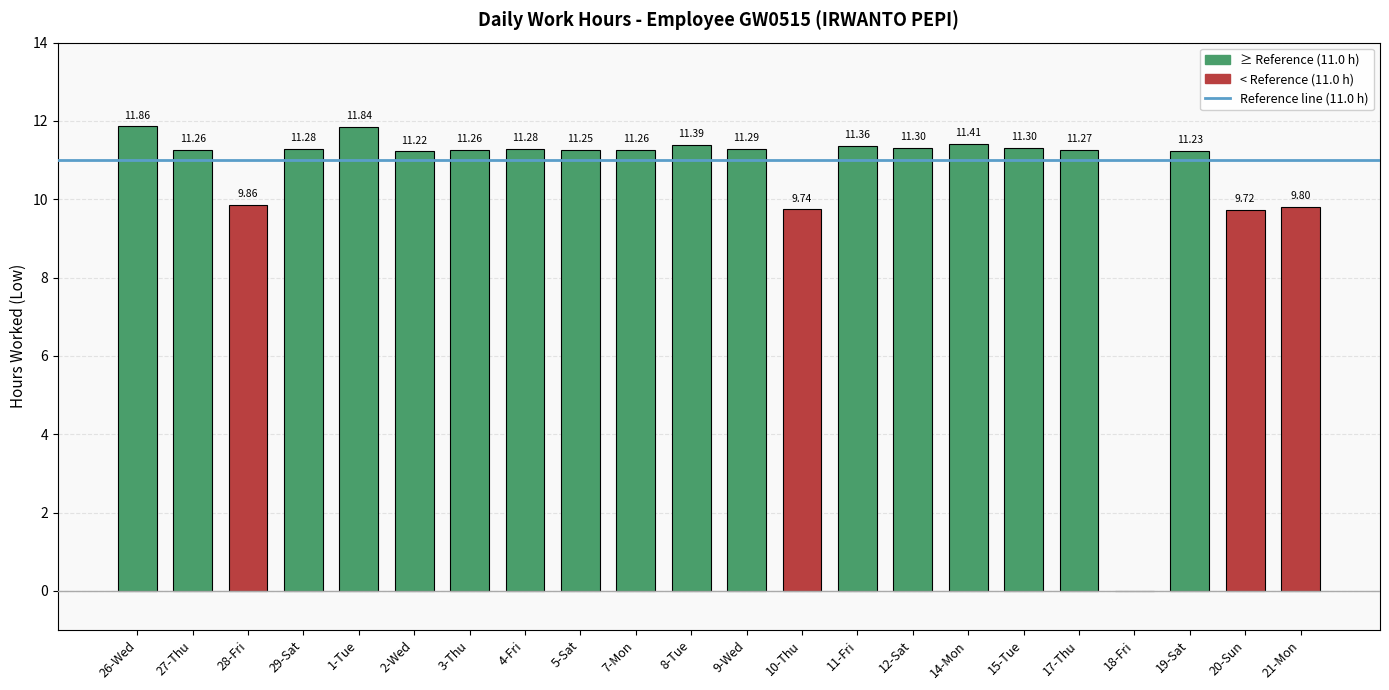

Which has a higher value, 10-Thu or 15-Tue?

15-Tue